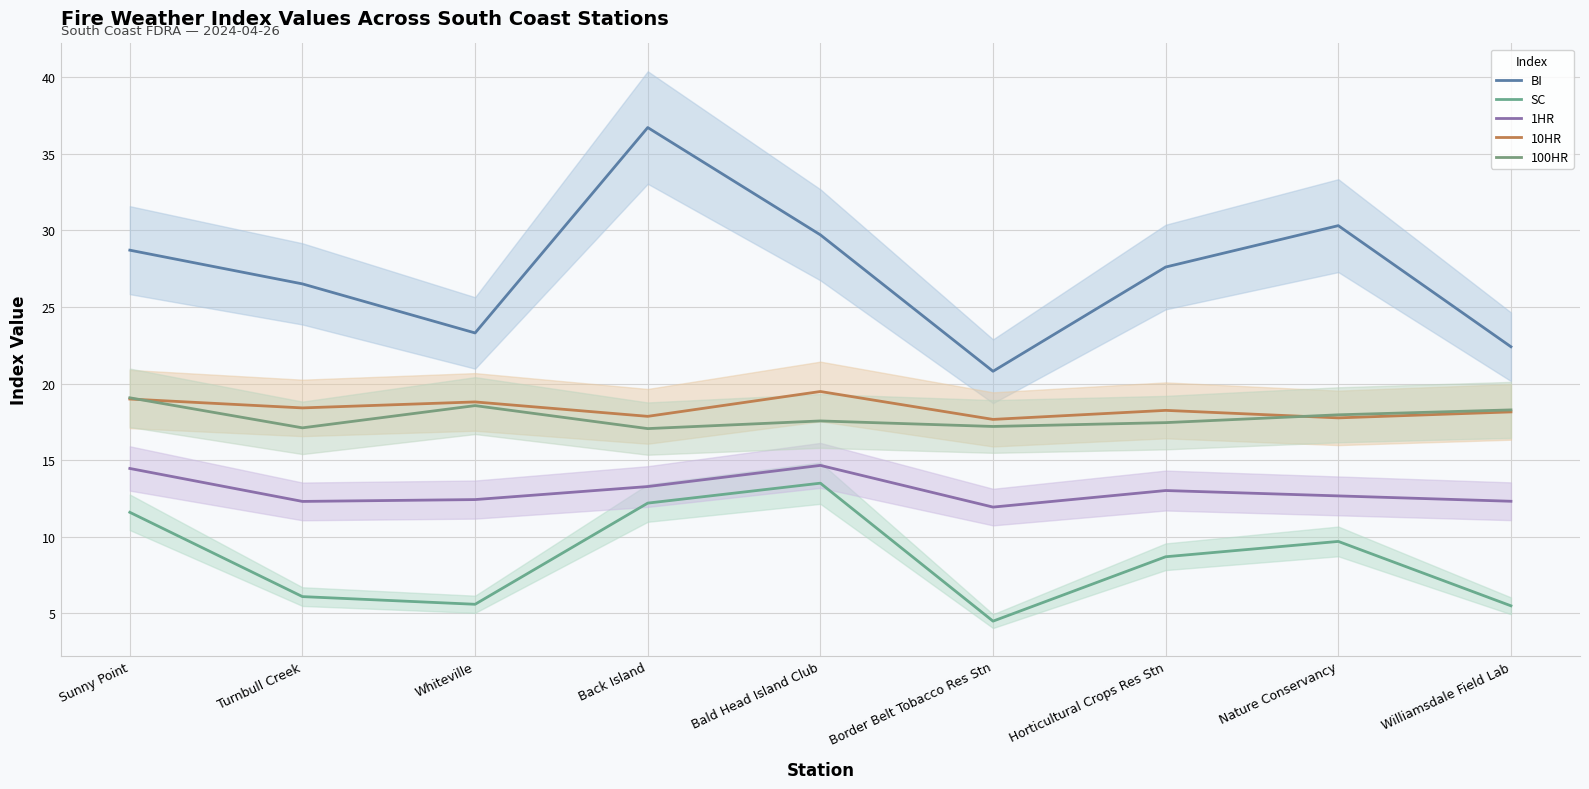

Reading left to right, what are all the values shown in this chart?

BI: Sunny Point=28.7	Turnbull Creek=26.5	Whiteville=23.3	Back Island=36.7	Bald Head Island Club=29.7	Border Belt Tobacco Res Stn=20.8	Horticultural Crops Res Stn=27.6	Nature Conservancy=30.3	Williamsdale Field Lab=22.4
SC: Sunny Point=11.6	Turnbull Creek=6.1	Whiteville=5.6	Back Island=12.2	Bald Head Island Club=13.5	Border Belt Tobacco Res Stn=4.5	Horticultural Crops Res Stn=8.7	Nature Conservancy=9.7	Williamsdale Field Lab=5.5
1HR: Sunny Point=14.5	Turnbull Creek=12.3	Whiteville=12.4	Back Island=13.3	Bald Head Island Club=14.7	Border Belt Tobacco Res Stn=11.9	Horticultural Crops Res Stn=13.0	Nature Conservancy=12.7	Williamsdale Field Lab=12.3
10HR: Sunny Point=19.0	Turnbull Creek=18.4	Whiteville=18.8	Back Island=17.9	Bald Head Island Club=19.5	Border Belt Tobacco Res Stn=17.7	Horticultural Crops Res Stn=18.2	Nature Conservancy=17.8	Williamsdale Field Lab=18.1
100HR: Sunny Point=19.1	Turnbull Creek=17.1	Whiteville=18.6	Back Island=17.1	Bald Head Island Club=17.6	Border Belt Tobacco Res Stn=17.2	Horticultural Crops Res Stn=17.4	Nature Conservancy=18.0	Williamsdale Field Lab=18.3